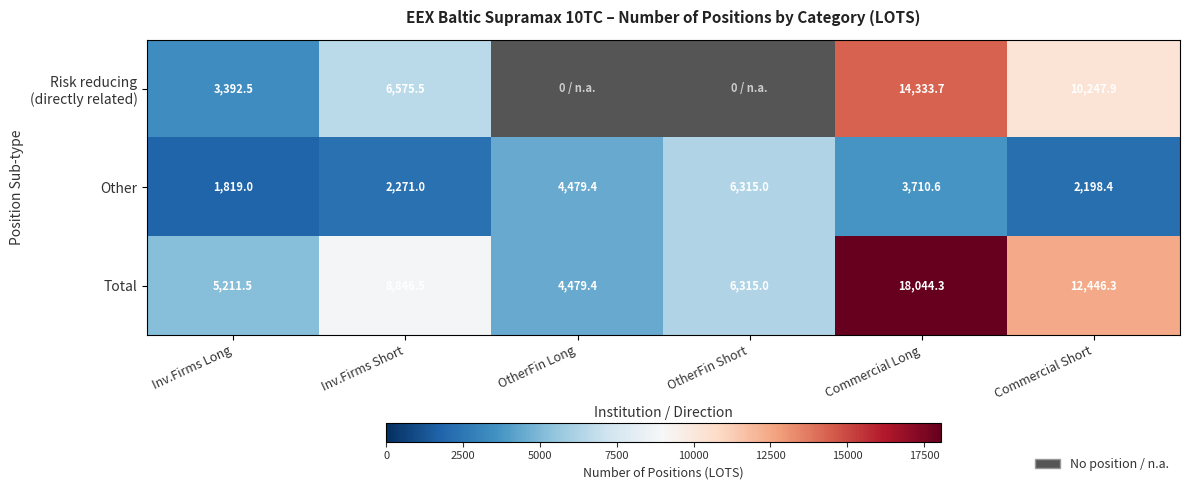

What is the lowest value of the Other series?

1819.0